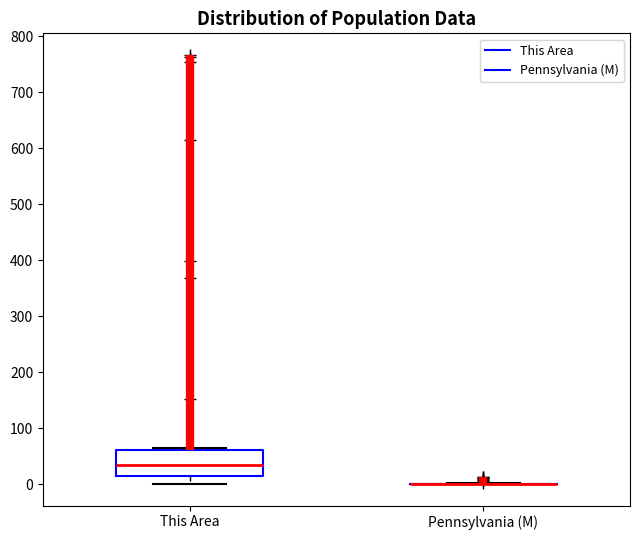

Reading left to right, read every box against the y-axis: the position of its median line, the range the box covers, and the ends of its whiskers. The values are not printed on the chart, so give them approximately, as read against the axis.

This Area: median 30, box 10 to 60, whiskers 0 to 70
Pennsylvania (M): box collapsed to a line at 0, whiskers 0 to 0